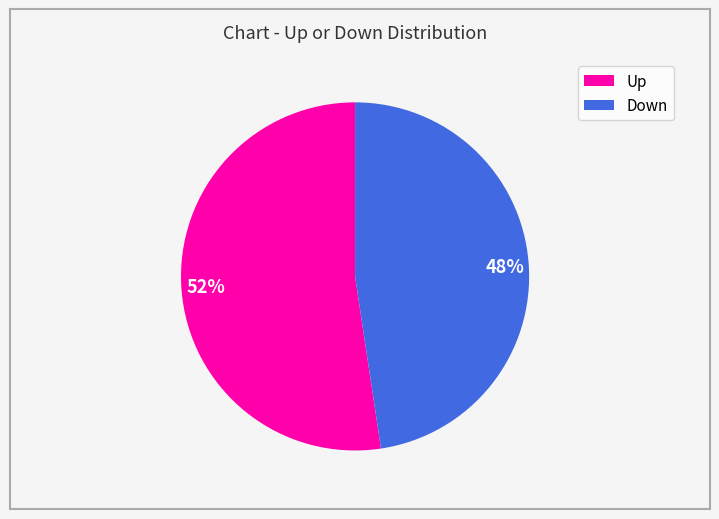

Between 48% and 52%, which is larger?

52%